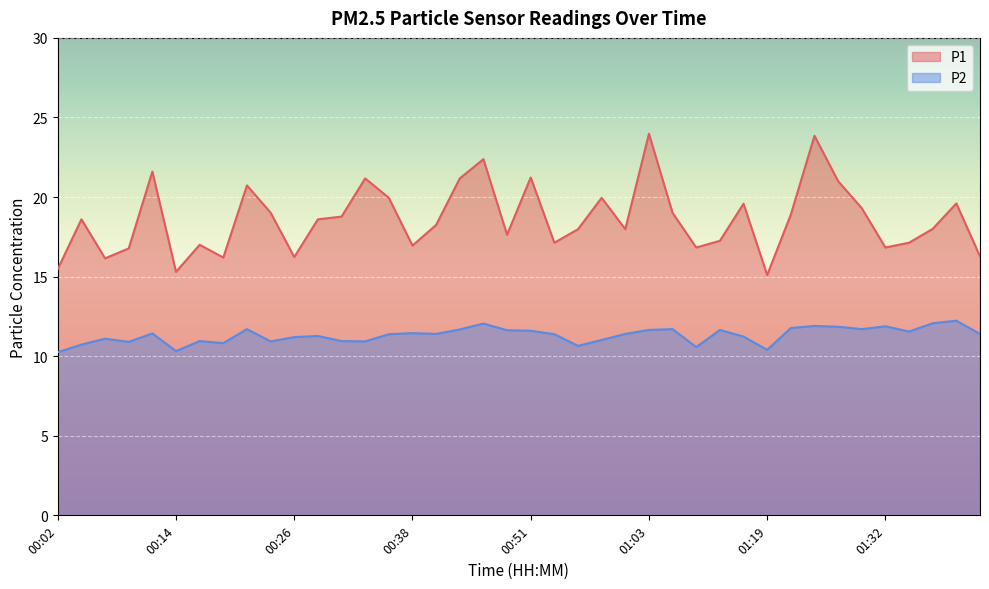

What is the average value of the P2 series?

11.3